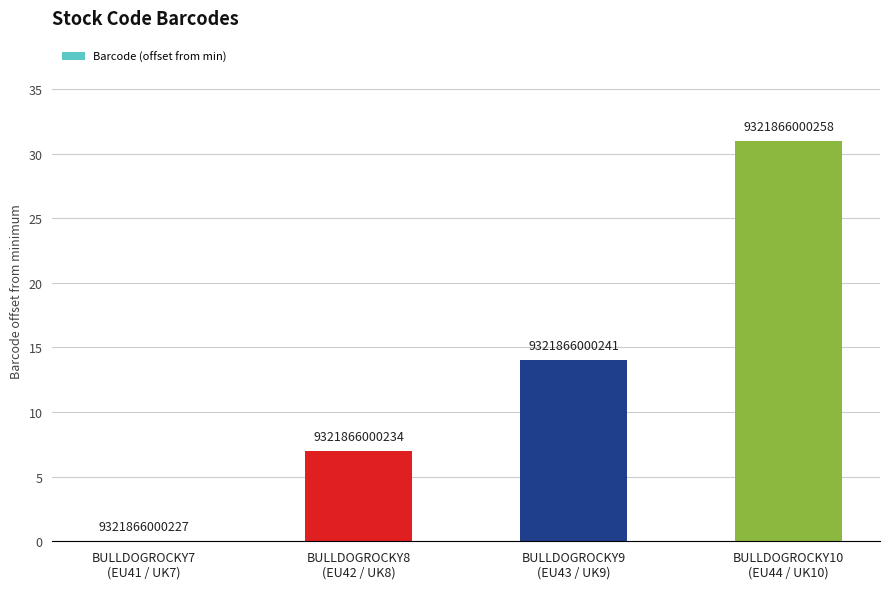

What is the change in value from BULLDOGROCKY8
(EU42 / UK8) to BULLDOGROCKY9
(EU43 / UK9)?

+7